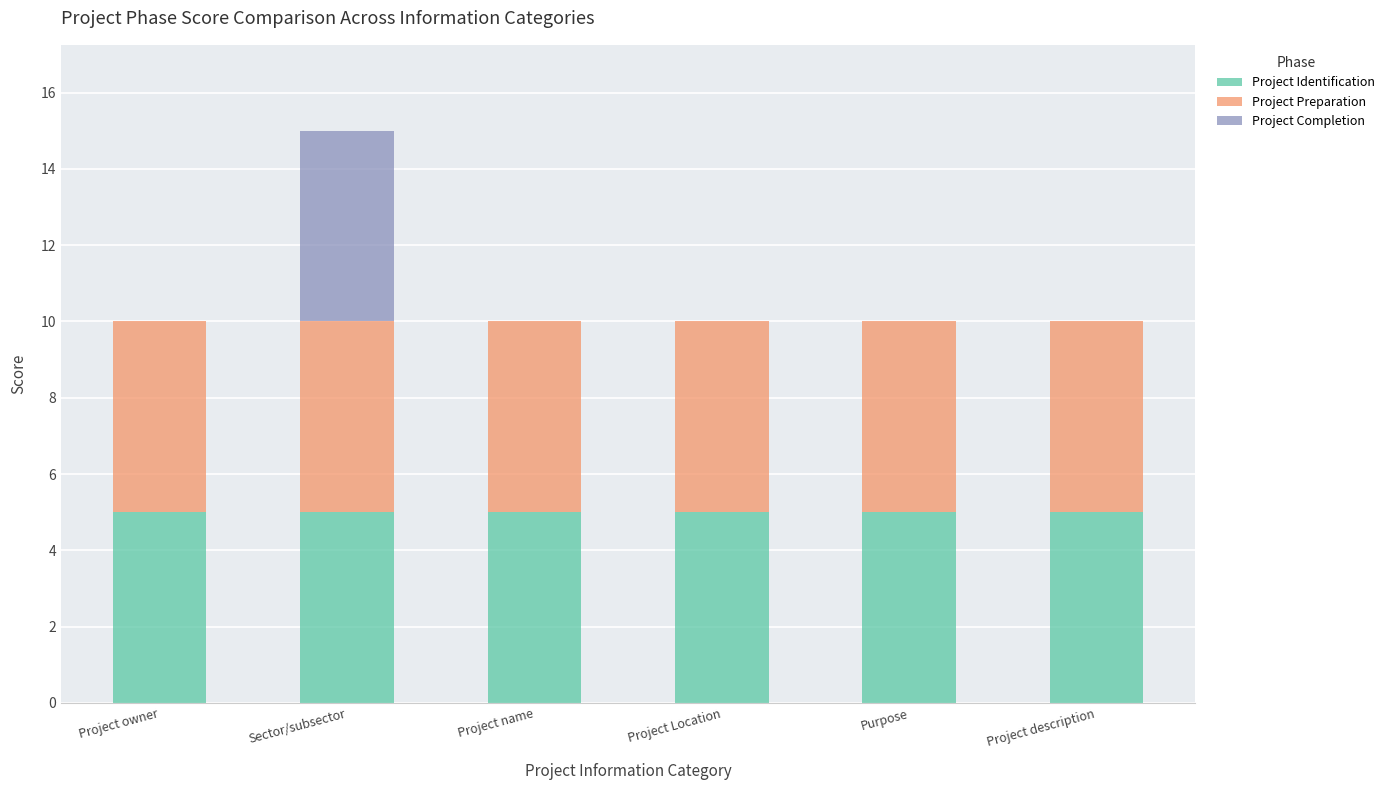

At which category is the sum across all series the highest?

Sector/subsector